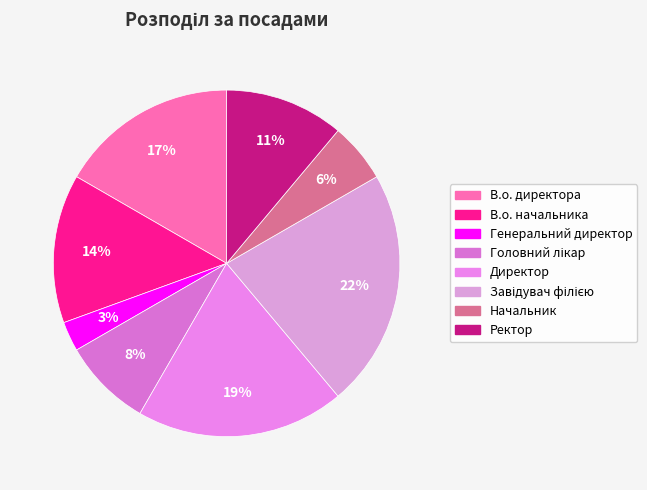

How many segments does this pie chart have?

8